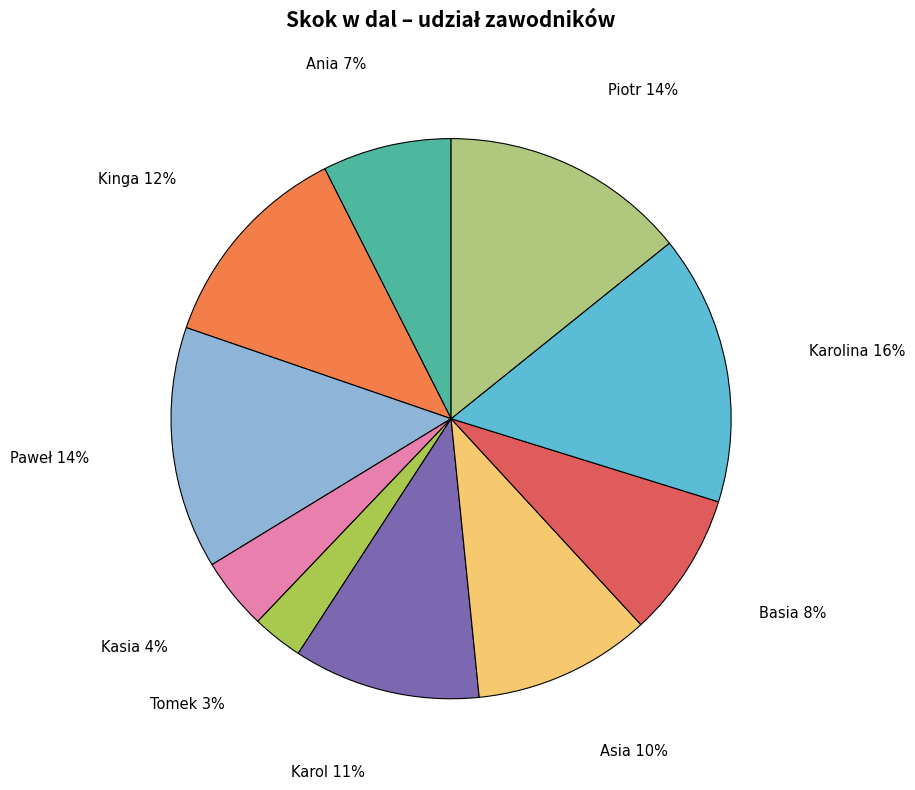

To the nearest percent, what is the difference between the largest and smallest slice percentages?

13%